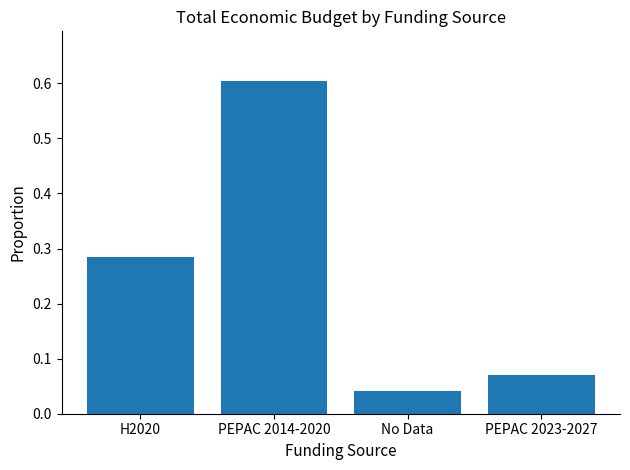

At which category does the chart reach its peak across all series?

PEPAC 2014-2020